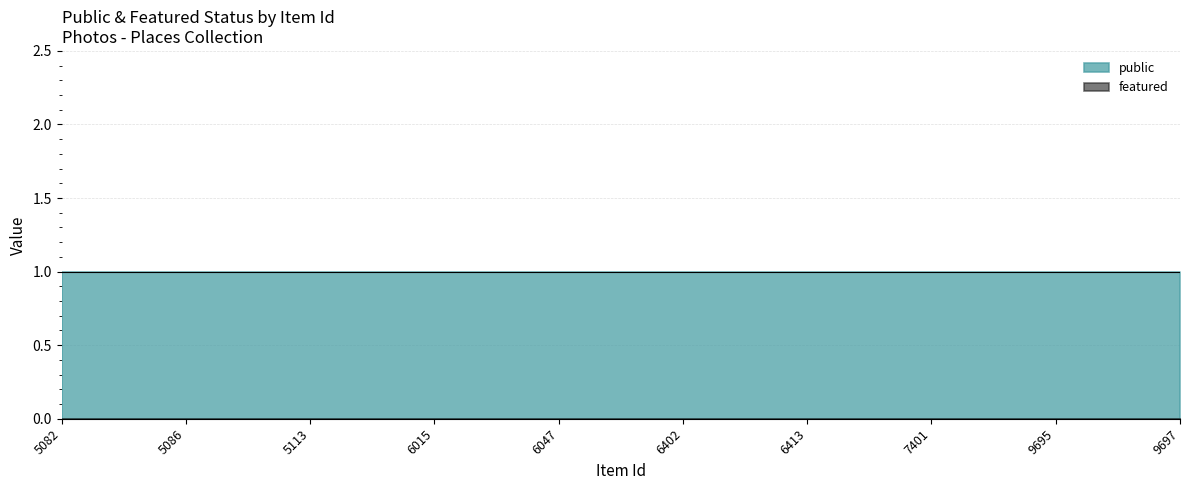

True or false: public and featured cross at least once.

False